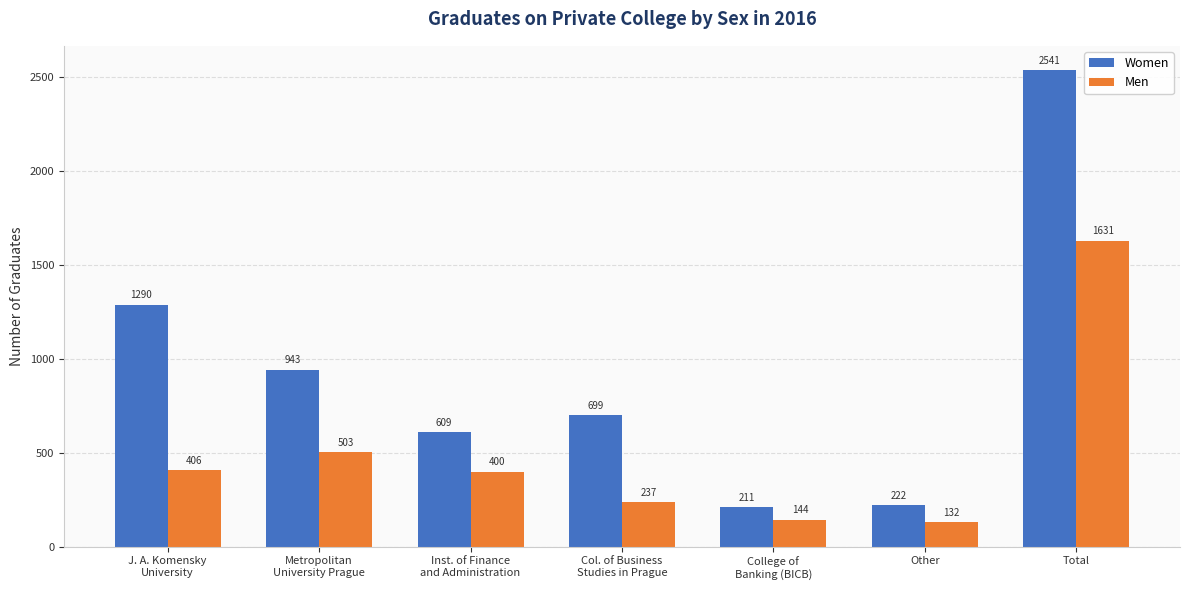

Reading left to right, extract all data points from this chart.

Women: 1290	943	609	699	211	222	2541
Men: 406	503	400	237	144	132	1631